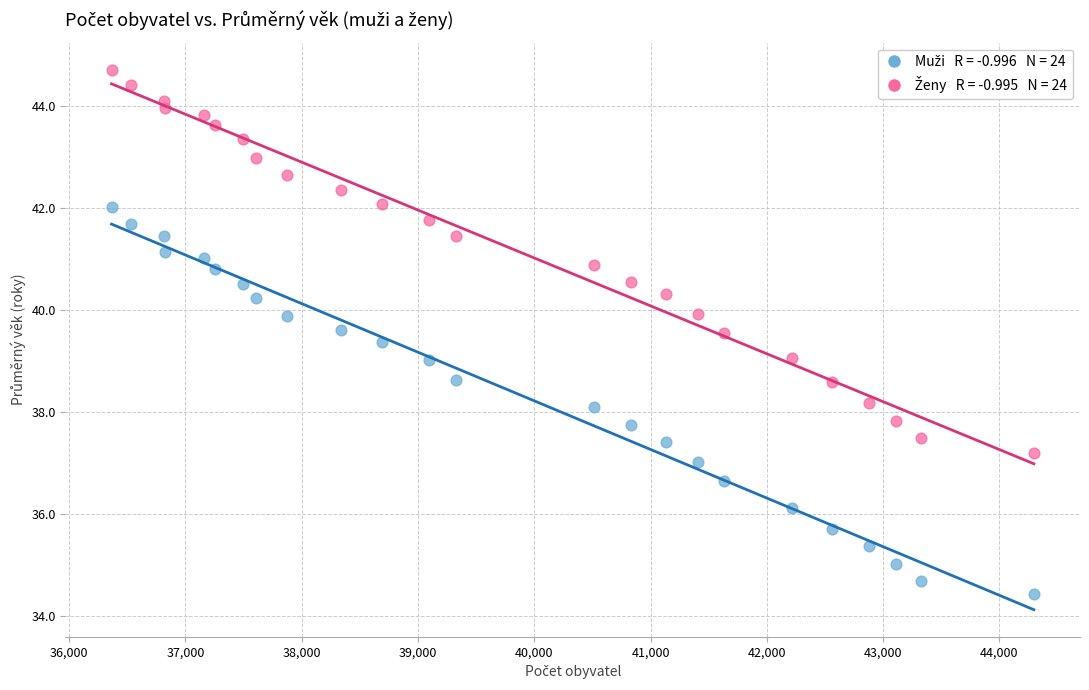

Across all data points, what is the range of X values (max minus min)?

7931.0